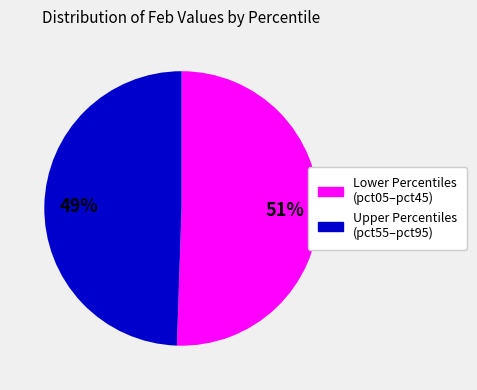

Is there any slice that represents more than half of the pie?

Yes